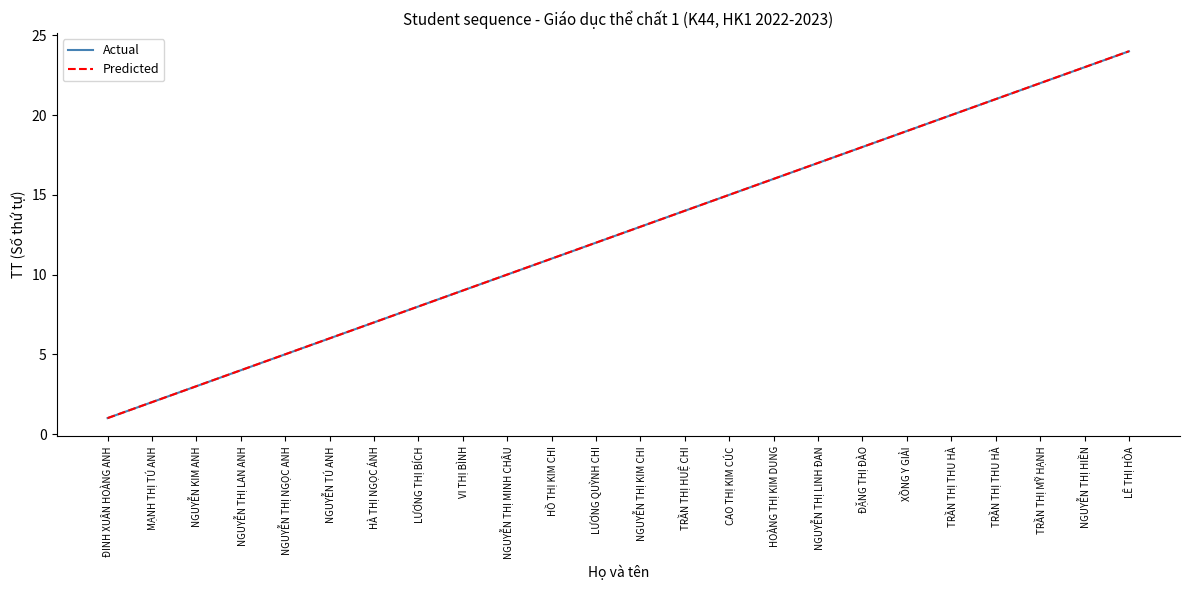

List the labels in order of Predicted value, smallest first.

ĐINH XUÂN HOÀNG ANH, MẠNH THỊ TÚ ANH, NGUYỄN KIM ANH, NGUYỄN THỊ LAN ANH, NGUYỄN THỊ NGỌC ANH, NGUYỄN TÚ ANH, HÀ THỊ NGỌC ÁNH, LƯƠNG THỊ BÍCH, VI THỊ BÌNH, NGUYỄN THỊ MINH CHÂU, HỒ THỊ KIM CHI, LƯƠNG QUỲNH CHI, NGUYỄN THỊ KIM CHI, TRẦN THỊ HUỆ CHI, CAO THỊ KIM CÚC, HOÀNG THỊ KIM DUNG, NGUYỄN THỊ LINH ĐAN, ĐẶNG THỊ ĐÀO, XỒNG Y GIẢI, TRẦN THỊ THU HÀ, TRẦN THỊ THU HÀ, TRẦN THỊ MỸ HẠNH, NGUYỄN THỊ HIỀN, LÊ THỊ HÒA